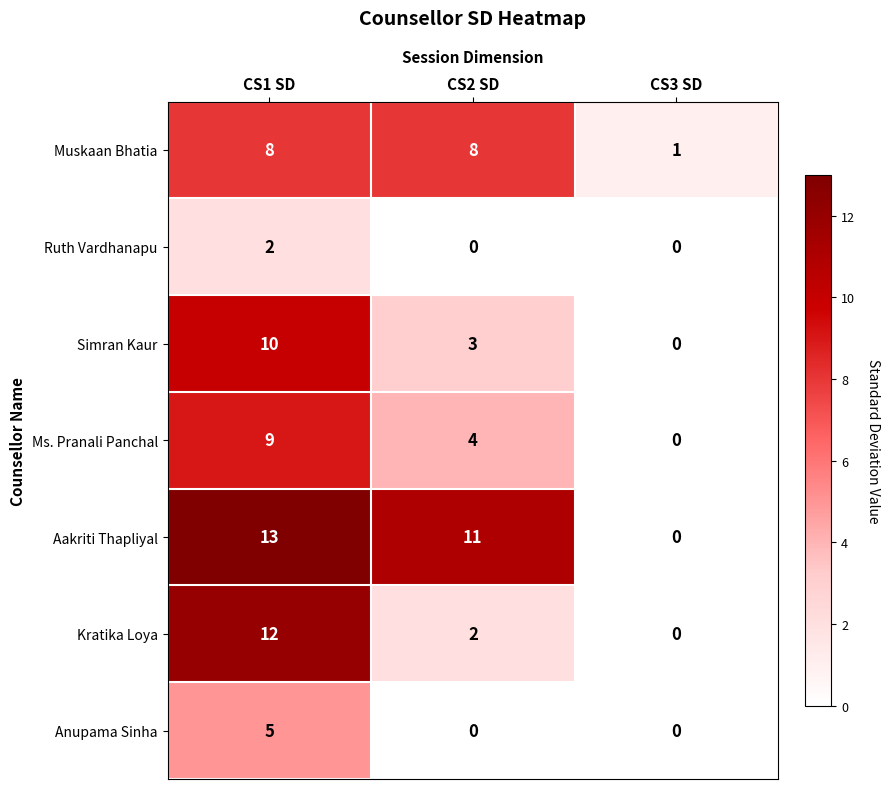

What is the total value across all series at CS2 SD?

28